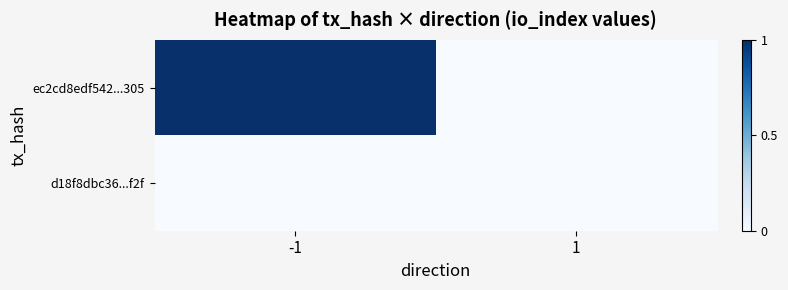

Rank the series by their maximum value, from lowest to highest.

d18f8dbc36...f2f, ec2cd8edf542...305